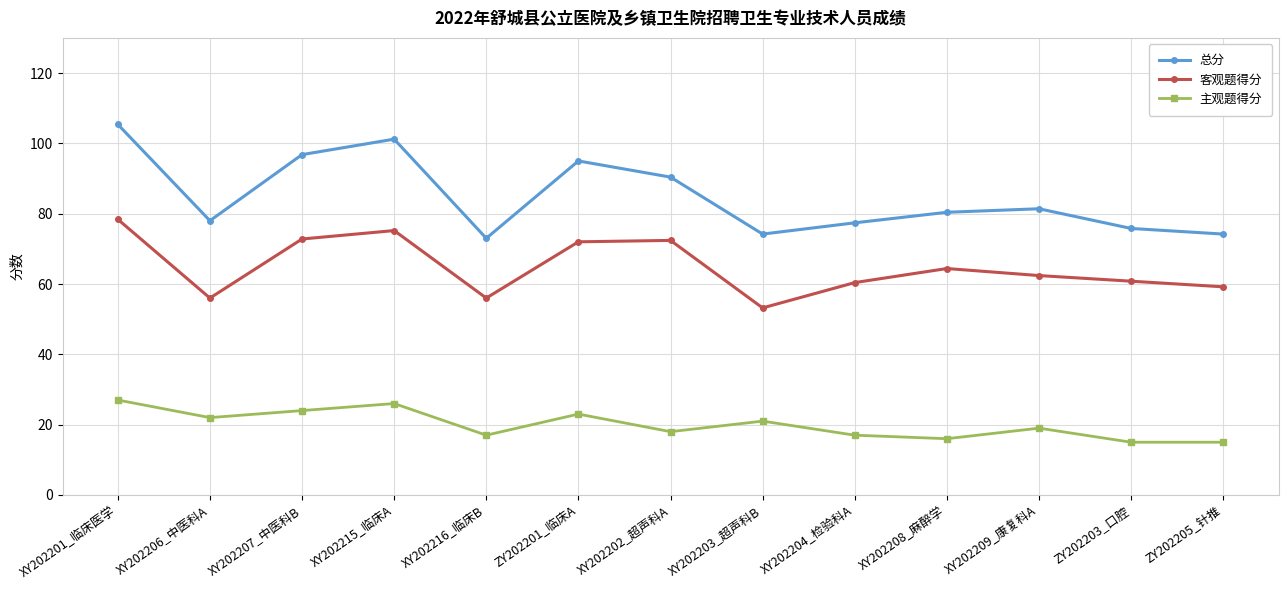

What is the highest value of the 主观题得分 series?

27.0